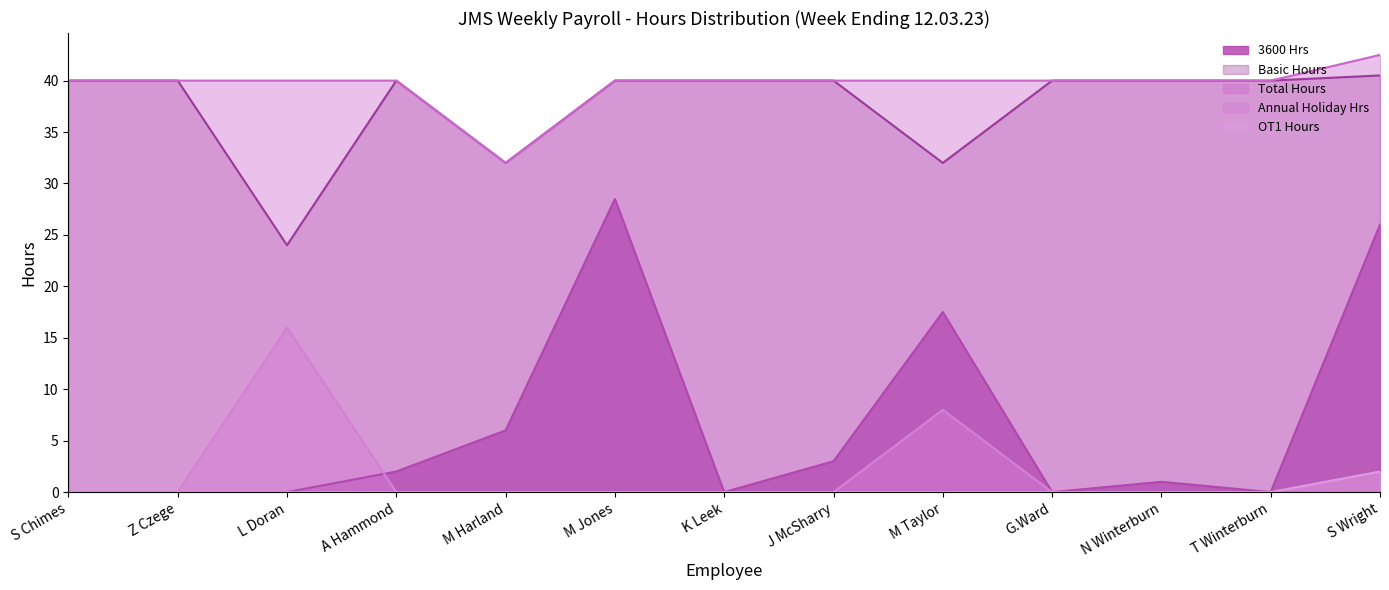

True or false: 3600 Hrs and Basic Hours cross at least once.

False